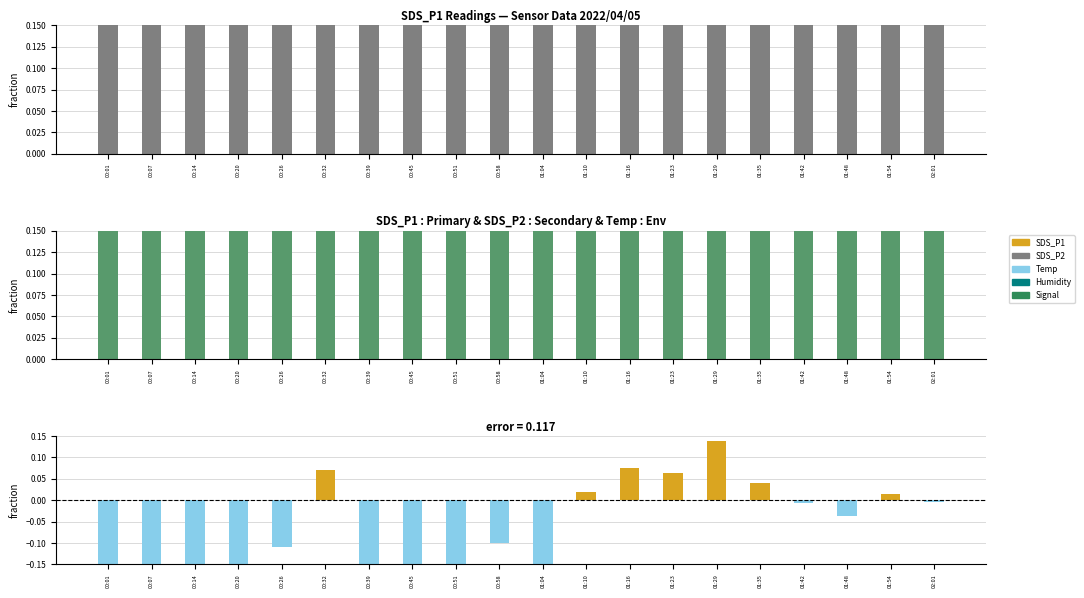

Which series has the largest range (max minus min)?

SDS_P1